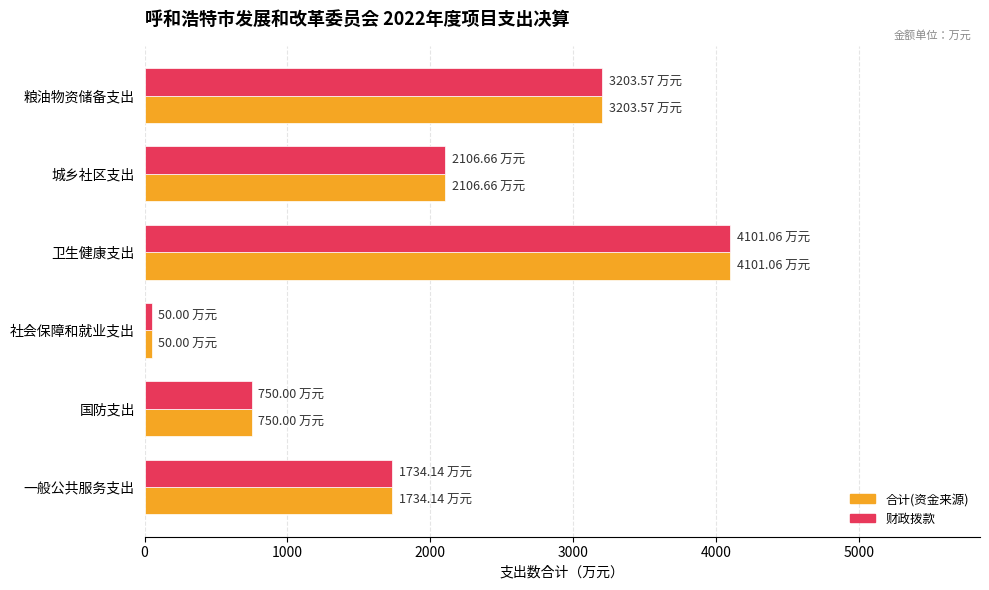

Is the value of 财政拨款 at 社会保障和就业支出 greater than the value of 合计(资金来源) at 粮油物资储备支出?

No